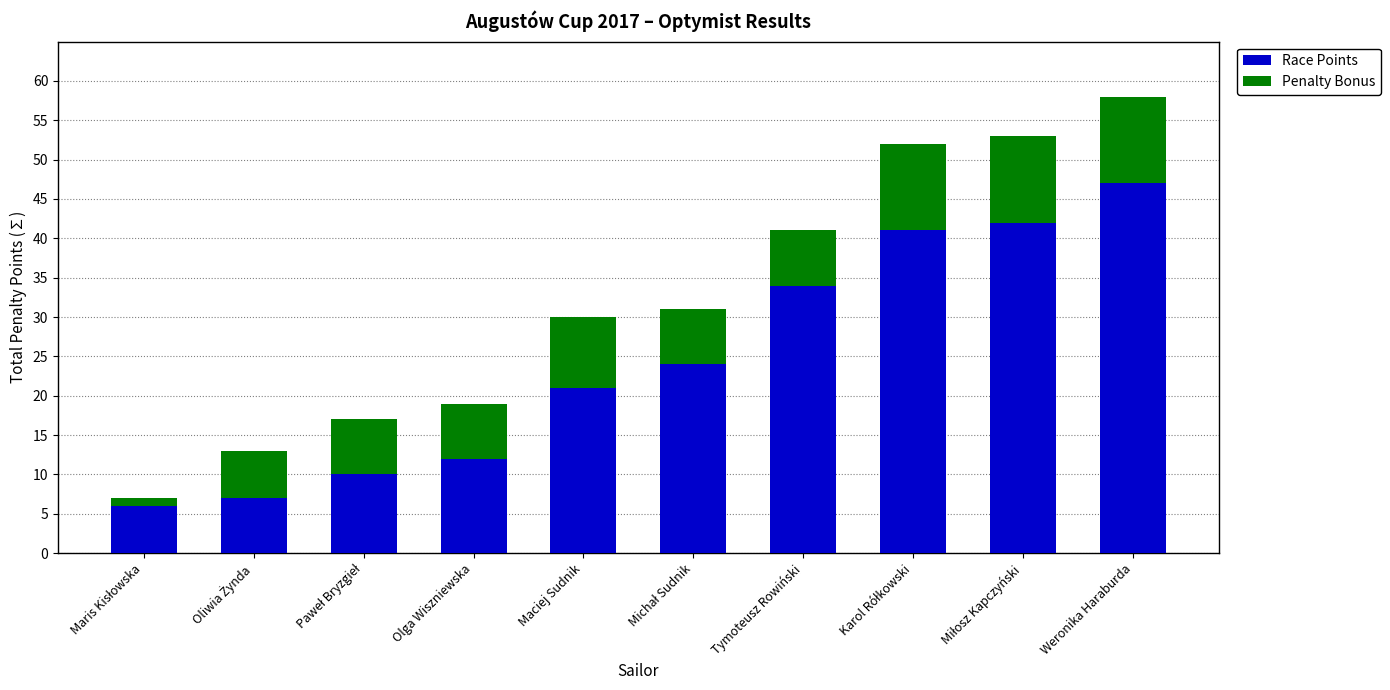

The value of Race Points at Weronika Haraburda is 47. True or false?

True